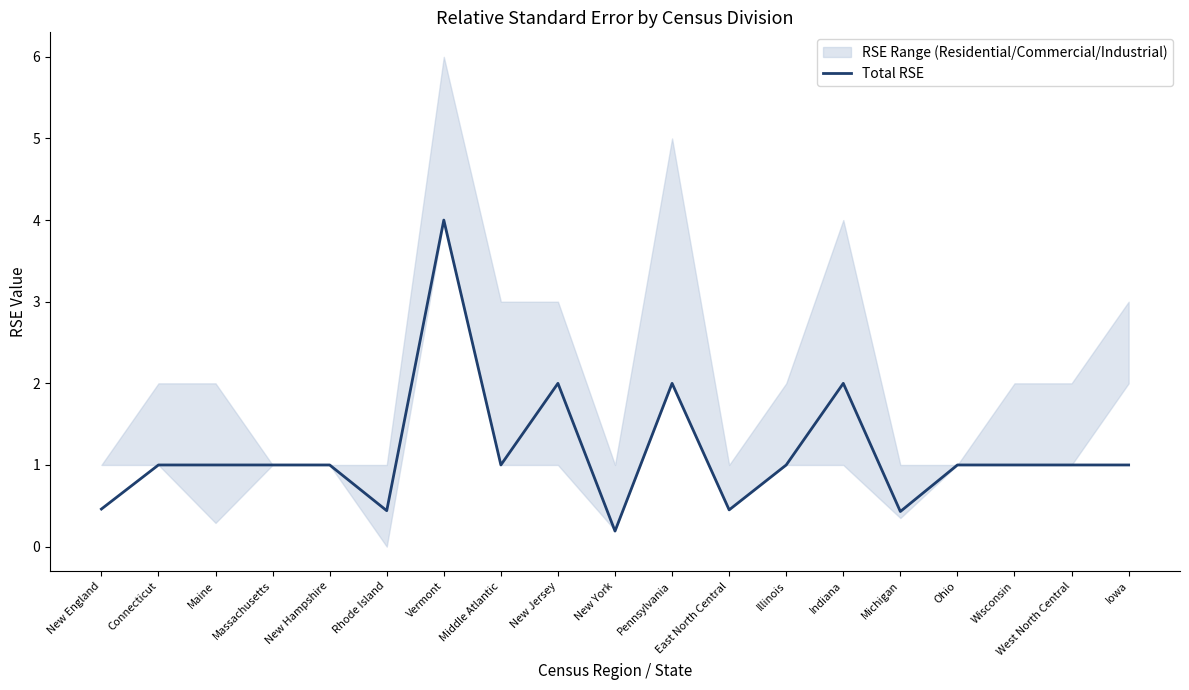

What is the label of the 14th point from the right?

Rhode Island